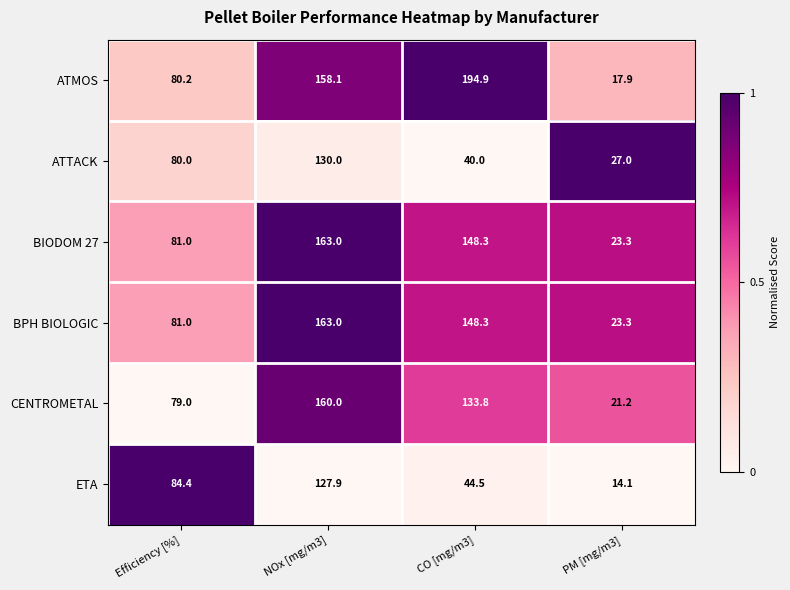

The CENTROMETAL series shows 4.6 at PM [mg/m3]. True or false?

False